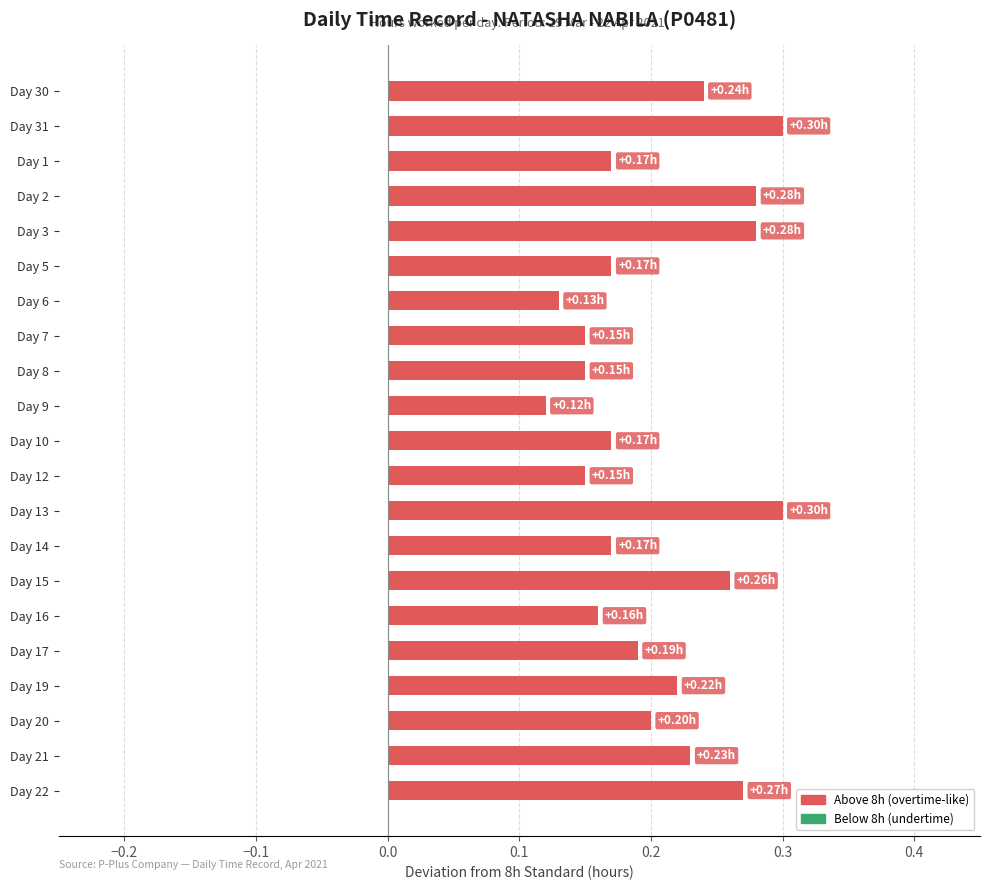

What is the sum of all values?

4.3